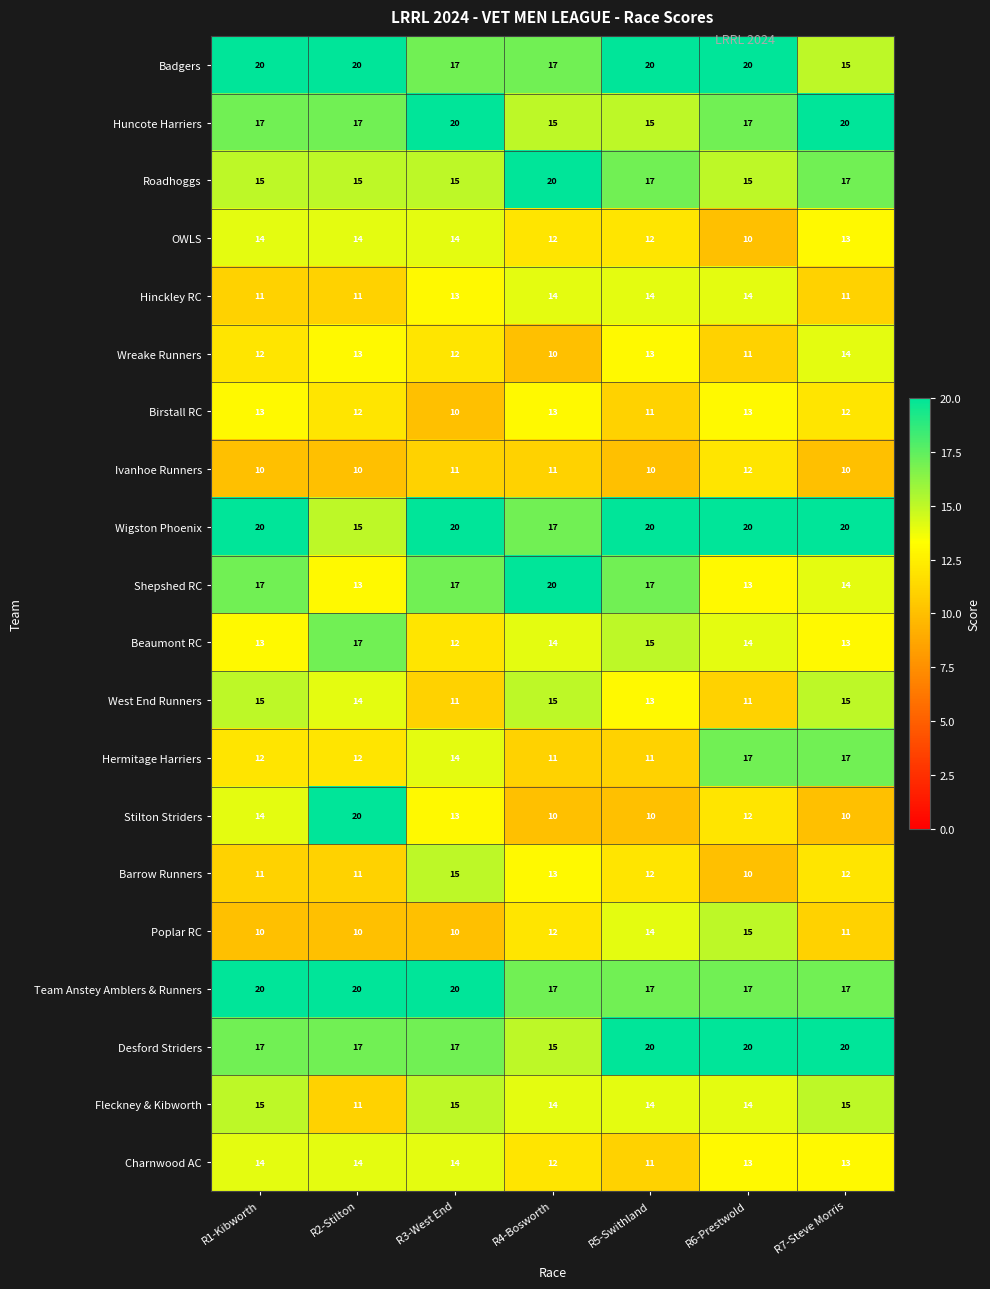

What is the average value of the Wigston Phoenix series?

19